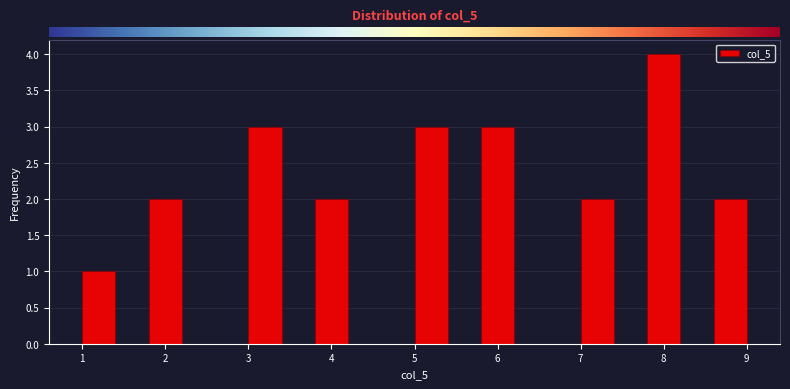

Reading left to right, list every bar in this chart as the range it spans on the x-axis followed by its height. The values are not printed on the chart, so give them approximately, as read against the axis.

1.0 to 1.4: 1
1.4 to 1.8: 0
1.8 to 2.2: 2
2.2 to 2.6: 0
2.6 to 3.0: 0
3.0 to 3.4: 3
3.4 to 3.8: 0
3.8 to 4.2: 2
4.2 to 4.6: 0
4.6 to 5.0: 0
5.0 to 5.4: 3
5.4 to 5.8: 0
5.8 to 6.2: 3
6.2 to 6.6: 0
6.6 to 7.0: 0
7.0 to 7.4: 2
7.4 to 7.8: 0
7.8 to 8.2: 4
8.2 to 8.6: 0
8.6 to 9.0: 2